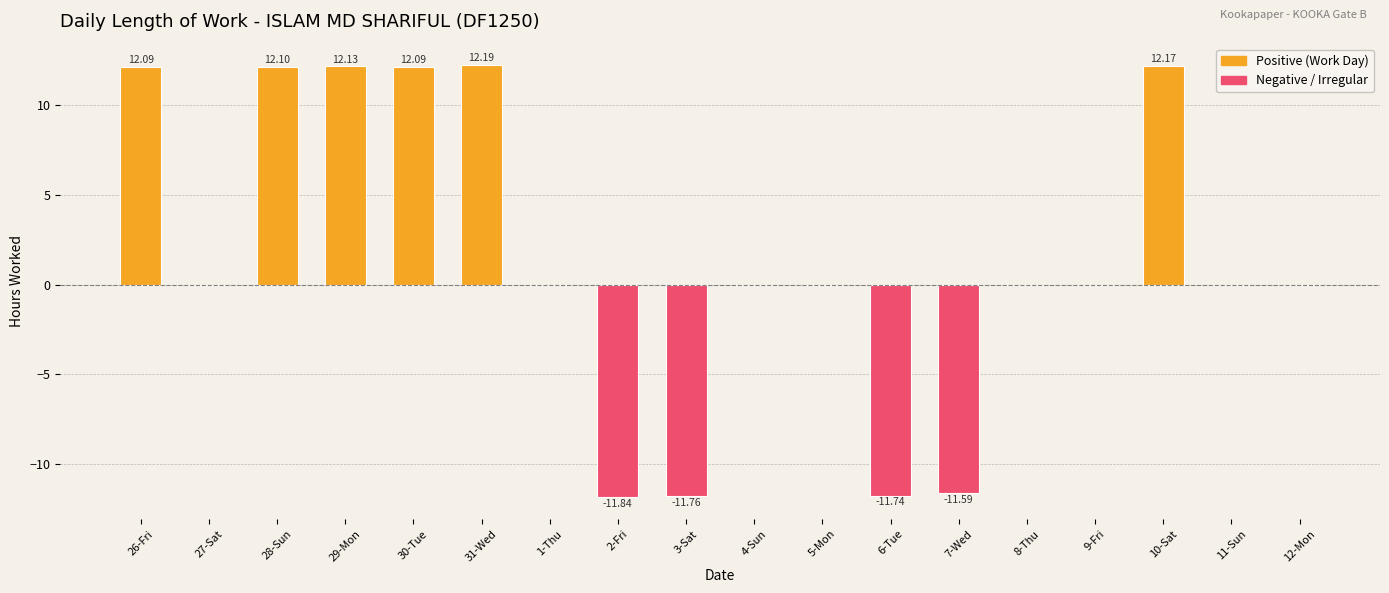

What is the sum of the values at 10-Sat and 11-Sun?

12.2